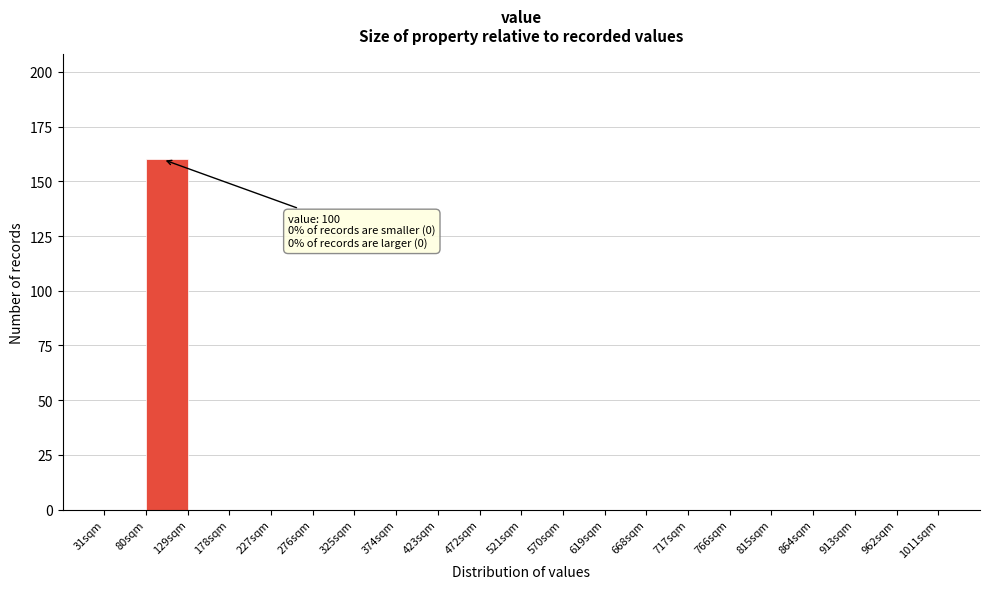

Which range on the x-axis has the tallest bar?

80 to 129